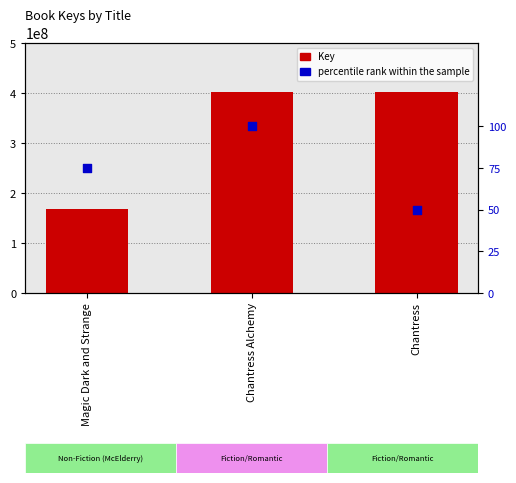

What is the total value across all series at Chantress?

402917711